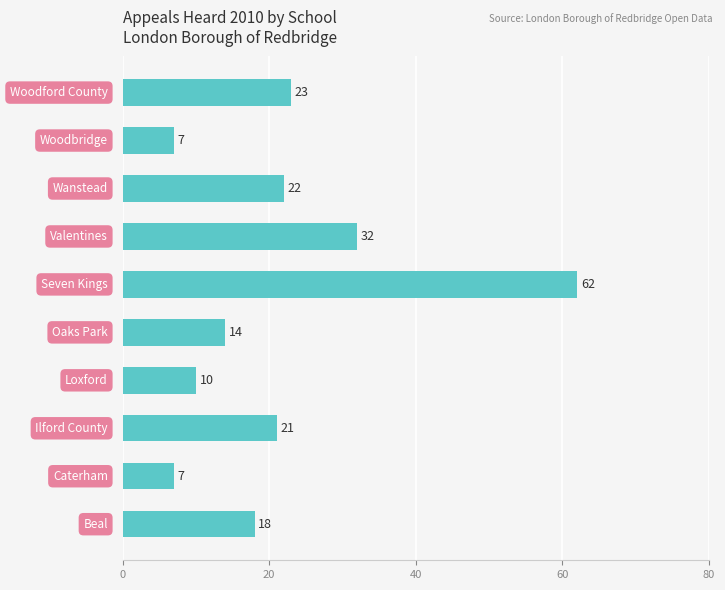

What is the minimum value shown in the chart?

7